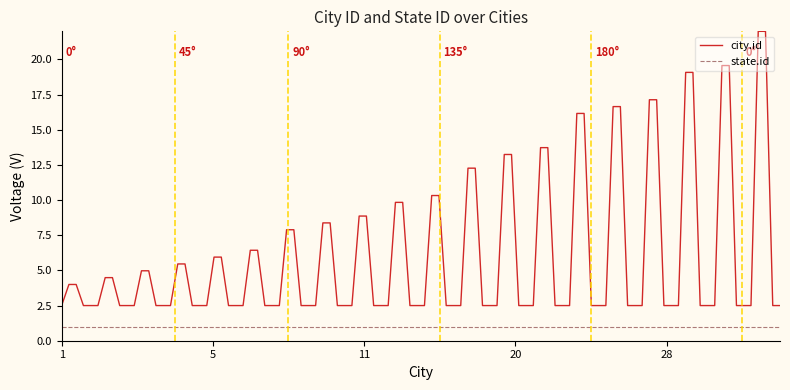

Which series has the largest total across all categories?

city.id